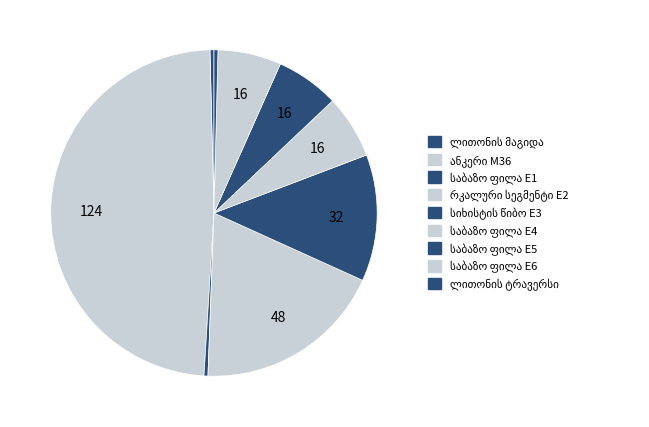

To the nearest percent, what portion does ანკერი M36 represent?

49%